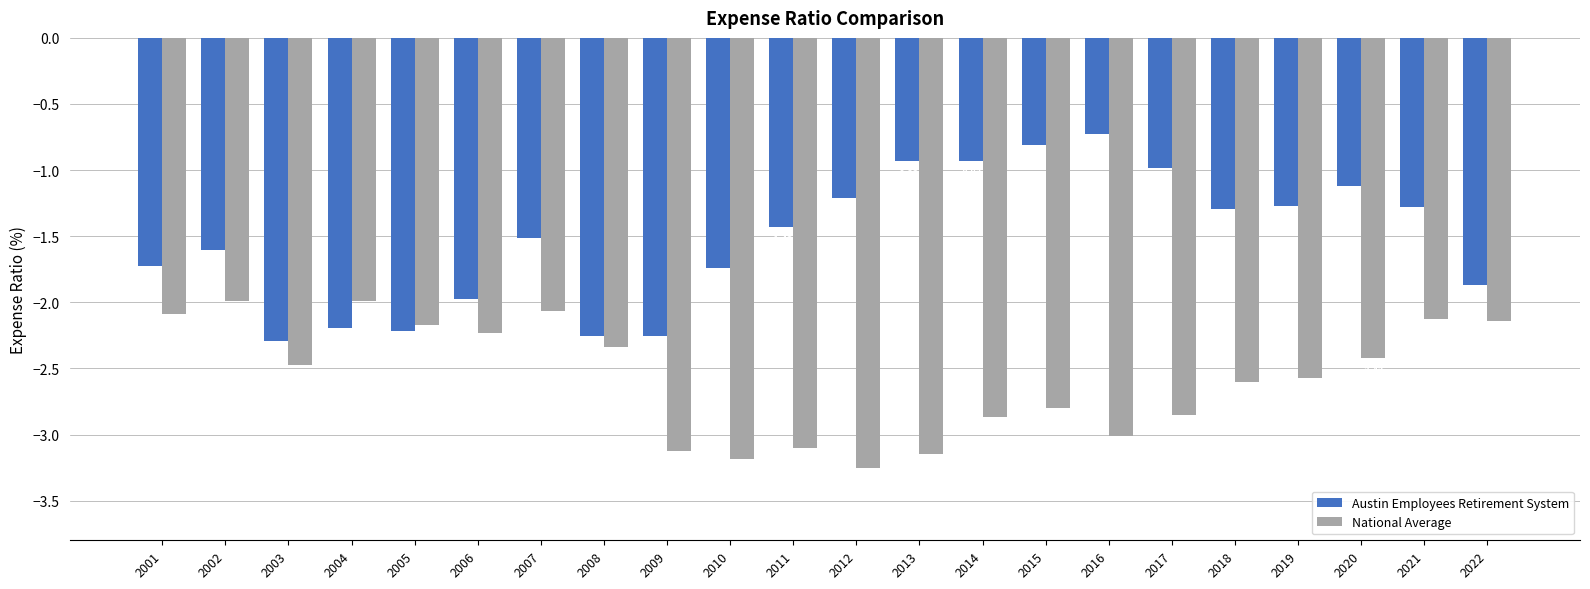

Which label corresponds to the smallest value in the chart?

2012